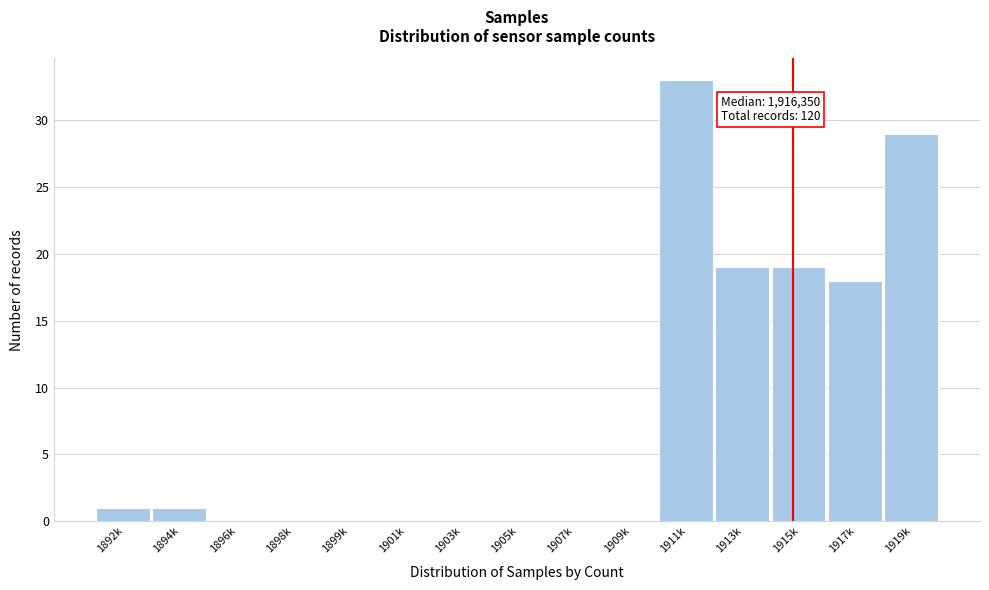

Reading left to right, transcribe all the data shown in this chart.

1892k=1	1894k=1	1896k=0	1898k=0	1899k=0	1901k=0	1903k=0	1905k=0	1907k=0	1909k=0	1911k=33	1913k=19	1915k=19	1917k=18	1919k=29